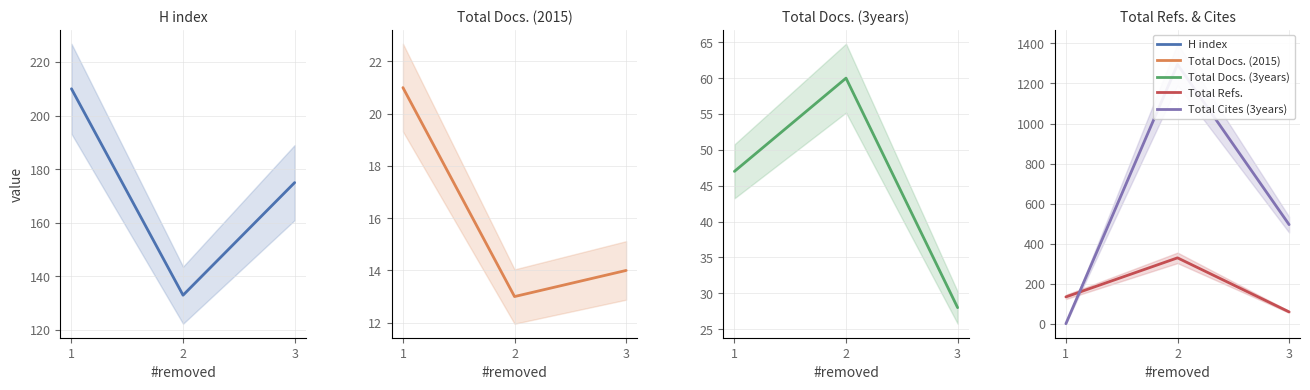

What are all the series names shown in the legend?

H index, Total Docs. (2015), Total Docs. (3years), Total Refs., Total Cites (3years)